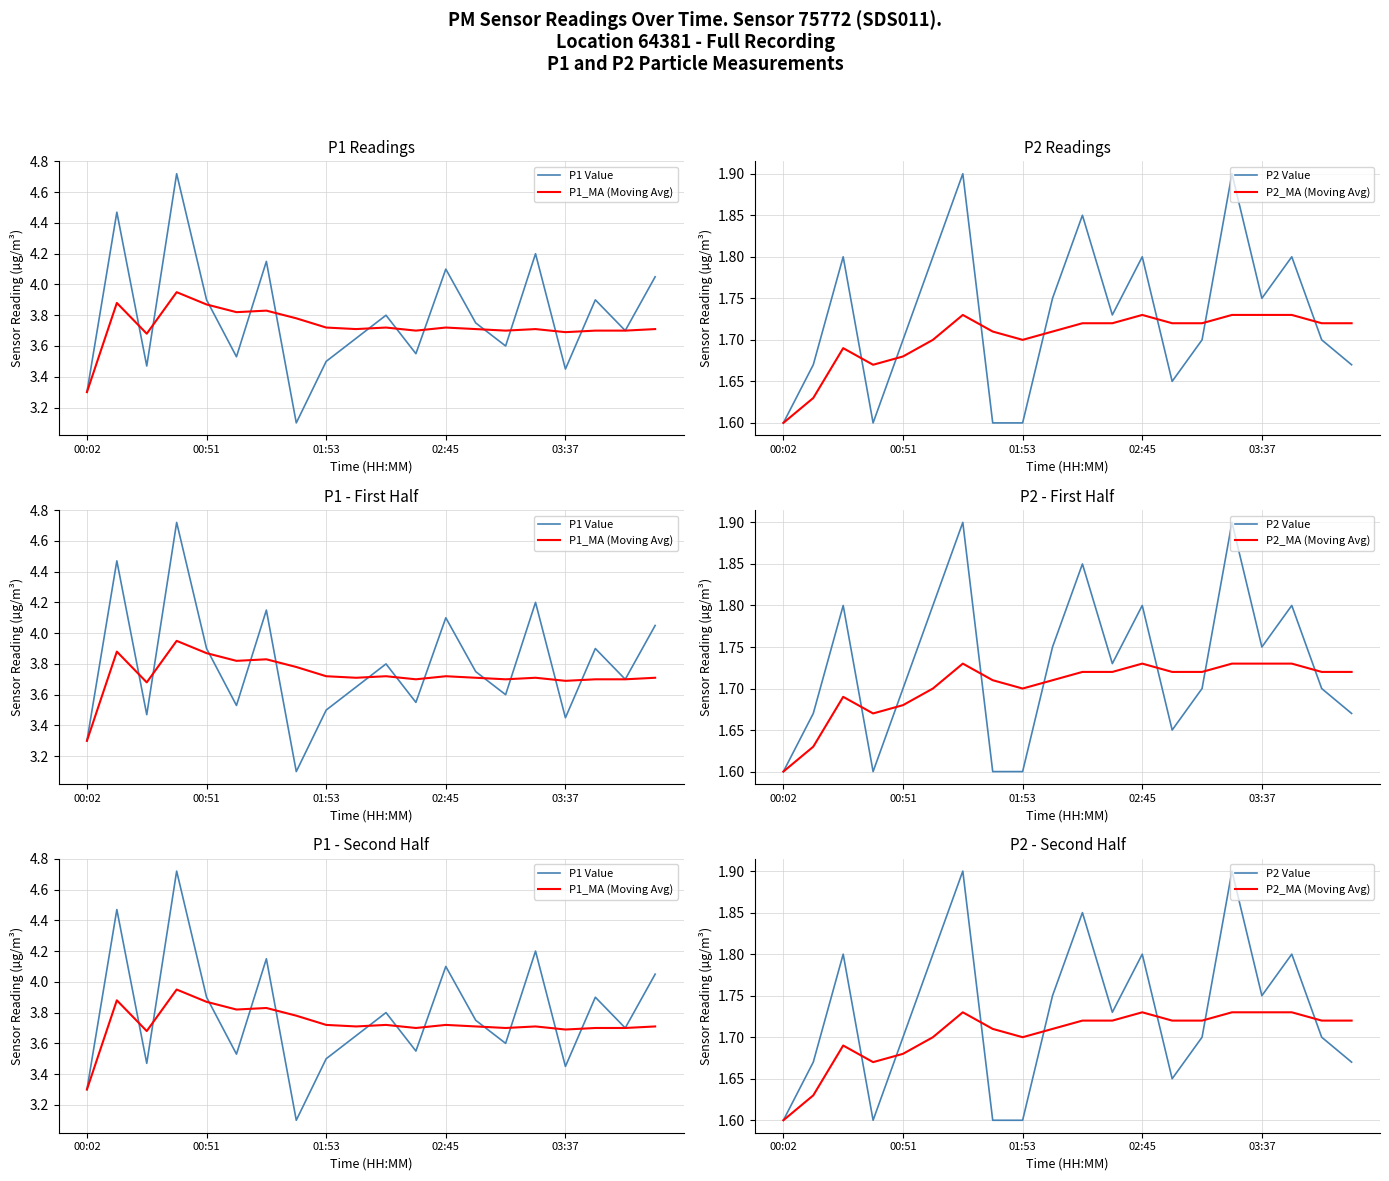

Between 16 and 10, which is larger?

10